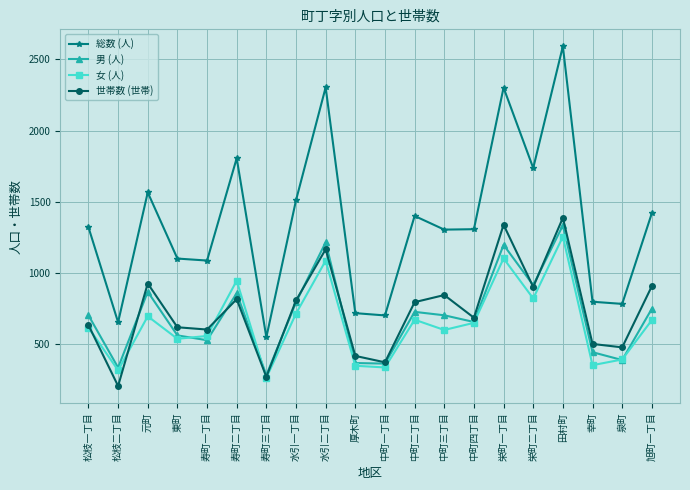

How many categories are shown in the chart?

20